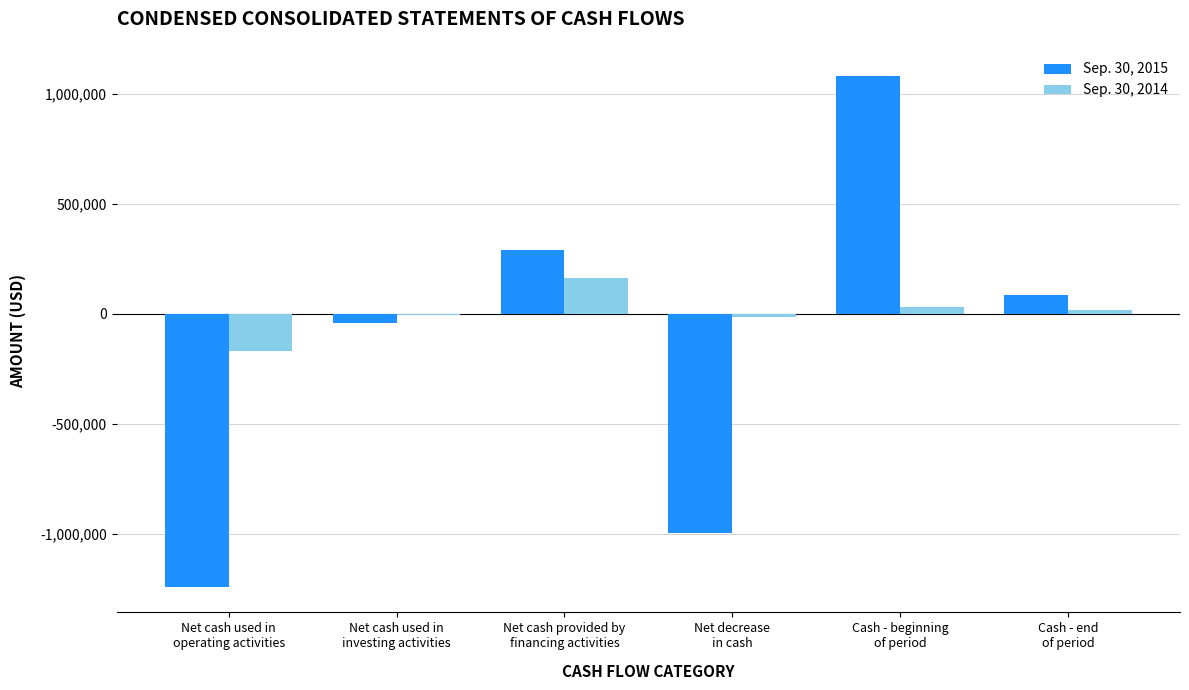

What is the sum of all Sep. 30, 2015 values?

-826156